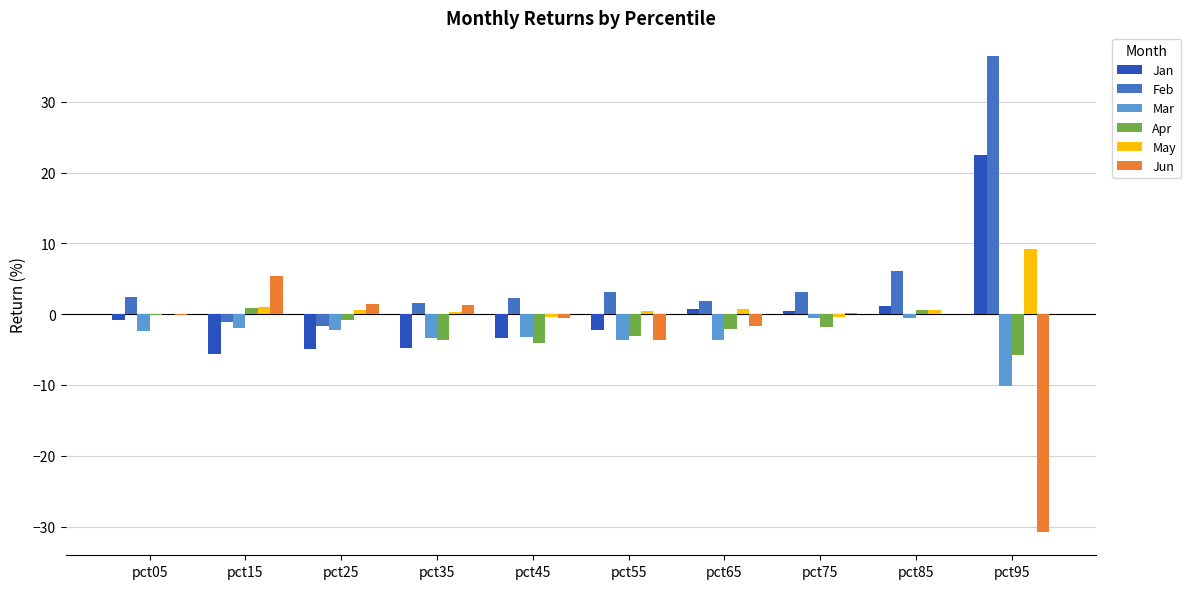

How many data points does each series have?

10